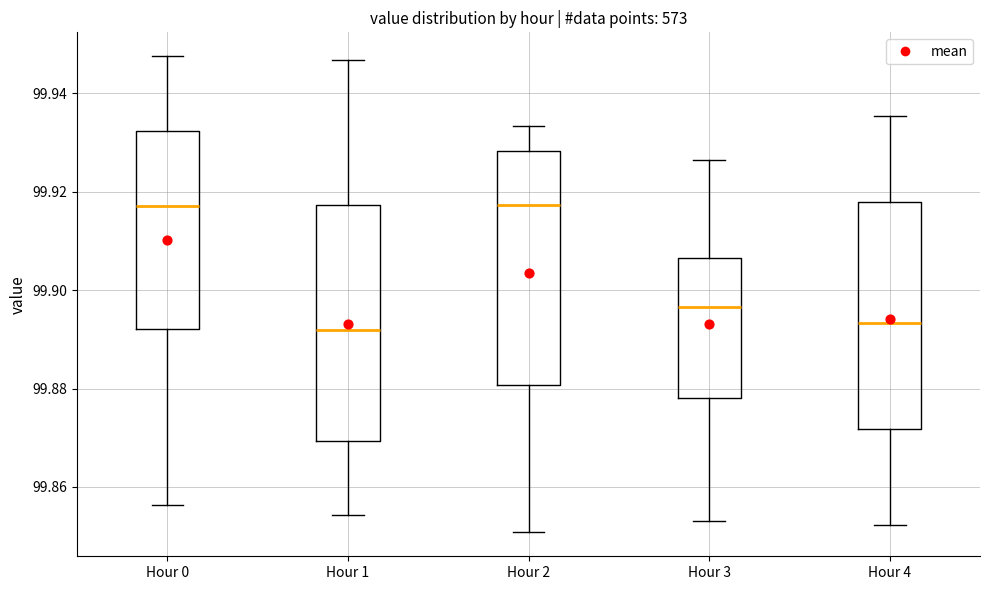

Where does the upper whisker of the box for Hour 3 end on the y-axis? The values are not printed on the chart, so give them approximately, as read against the axis.

99.926